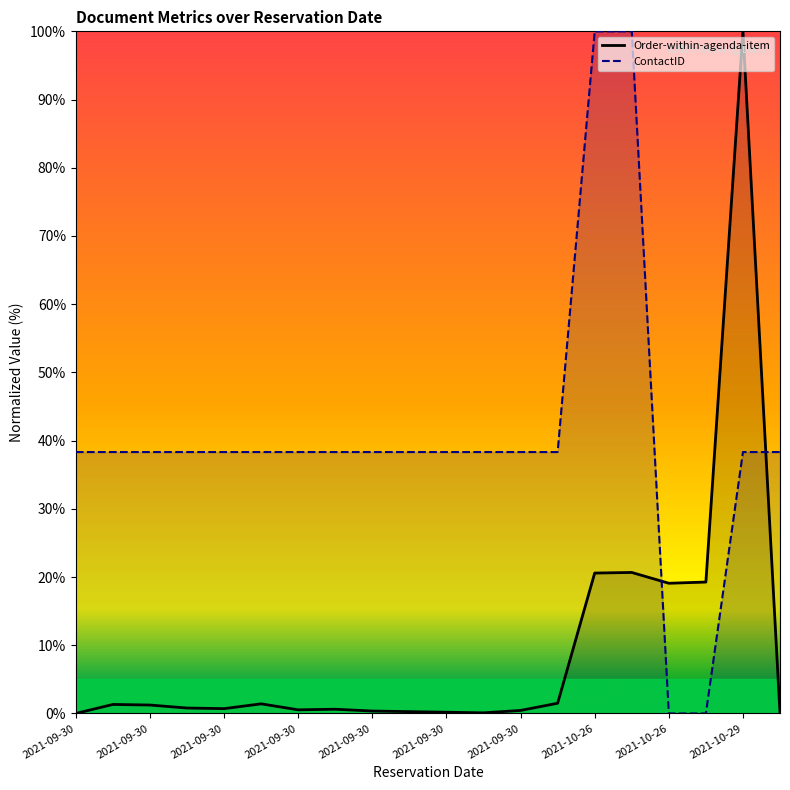

True or false: ContactID and Order-within-agenda-item cross at least once.

True